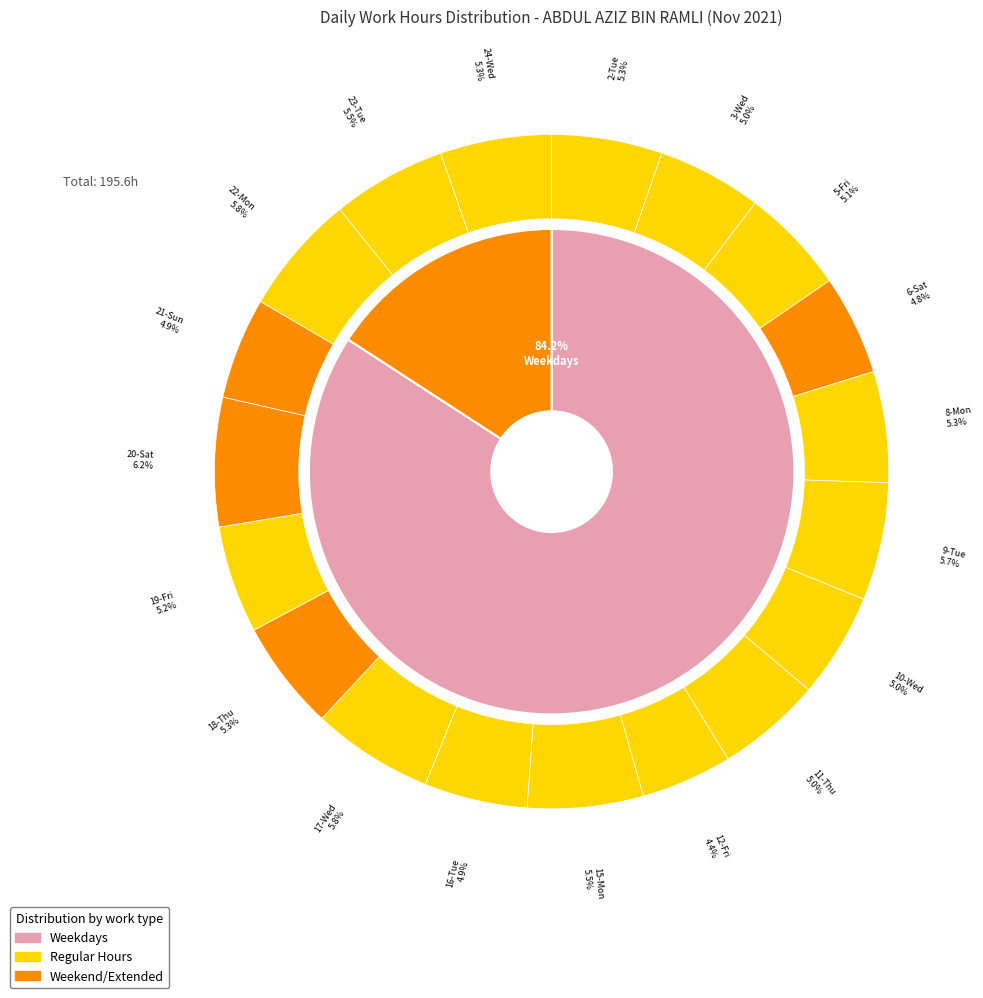

Combined, do 22-Mon and 15-Mon account for over 50%?

No